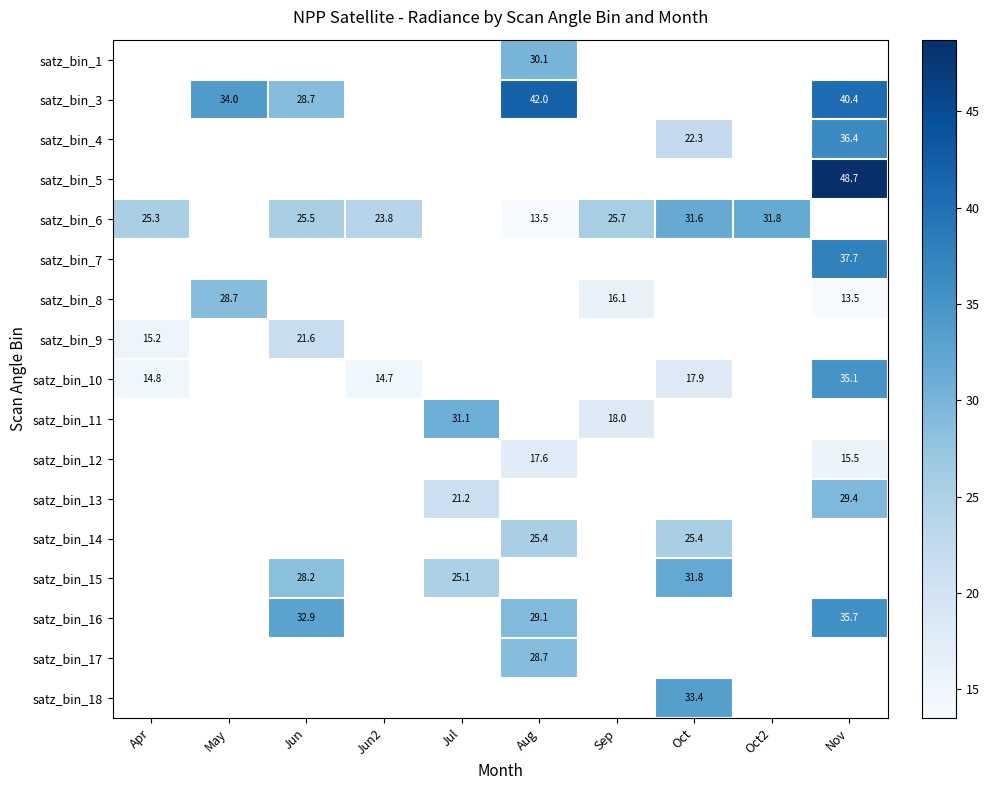

What is the minimum value shown in the chart?

13.5